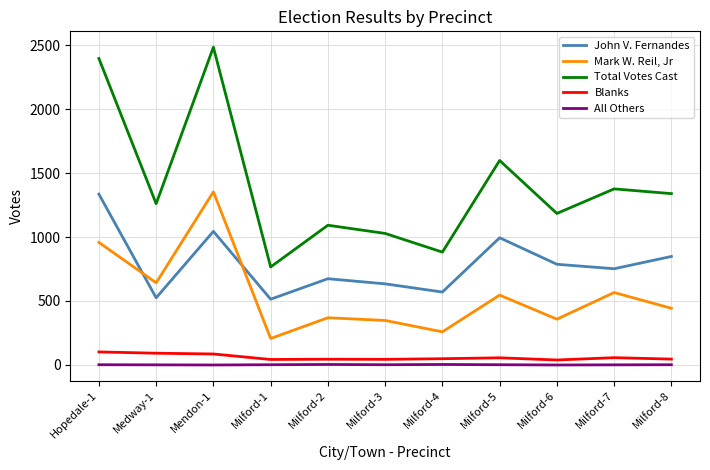

True or false: All Others and Mark W. Reil, Jr cross at least once.

False